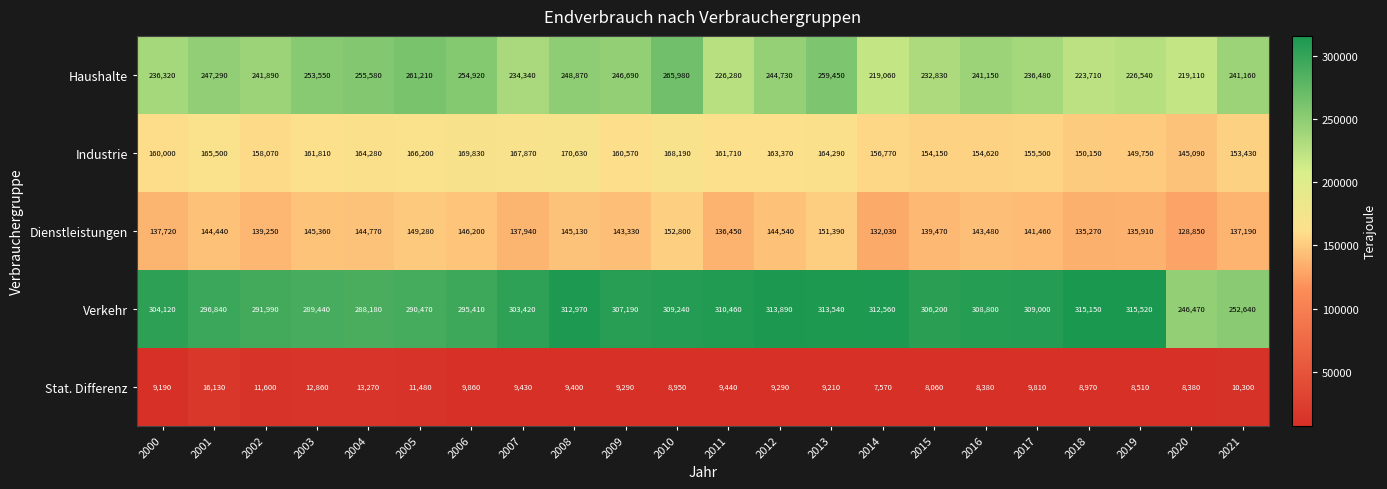

What is the lowest value of the Industrie series?

145090